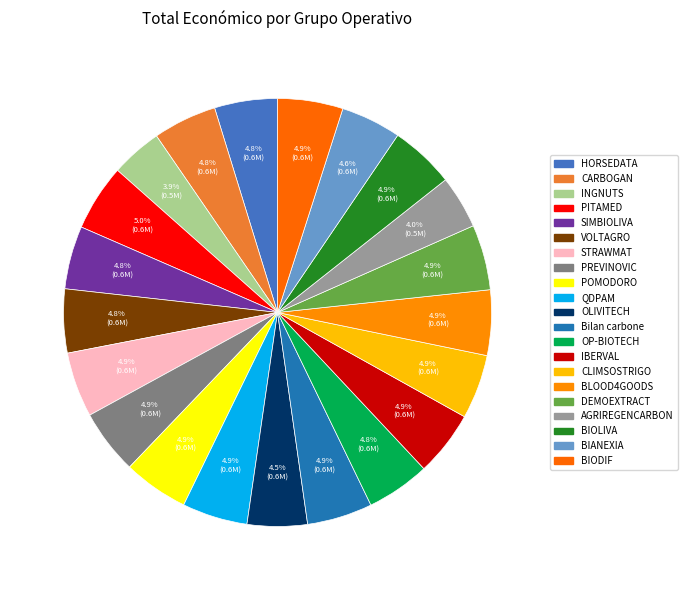

Which slice is the largest?

Groupe opérationnel PITAMED